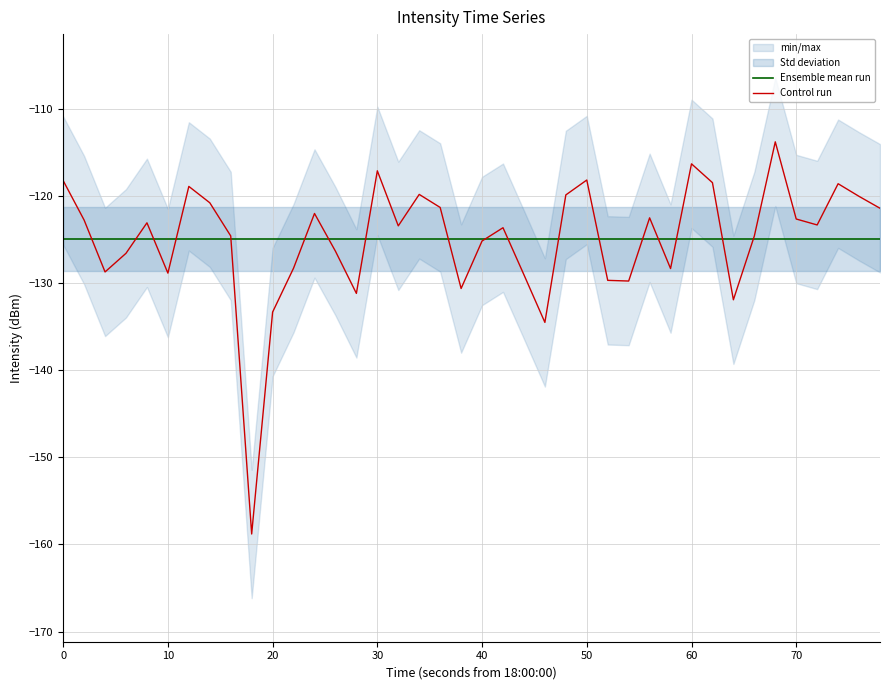

What is the highest value of the Control run series?

-113.8